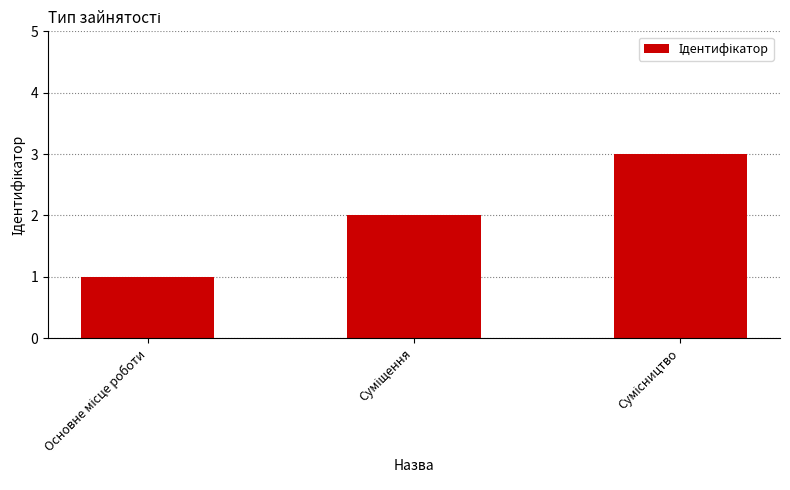

What is the sum of all values?

6